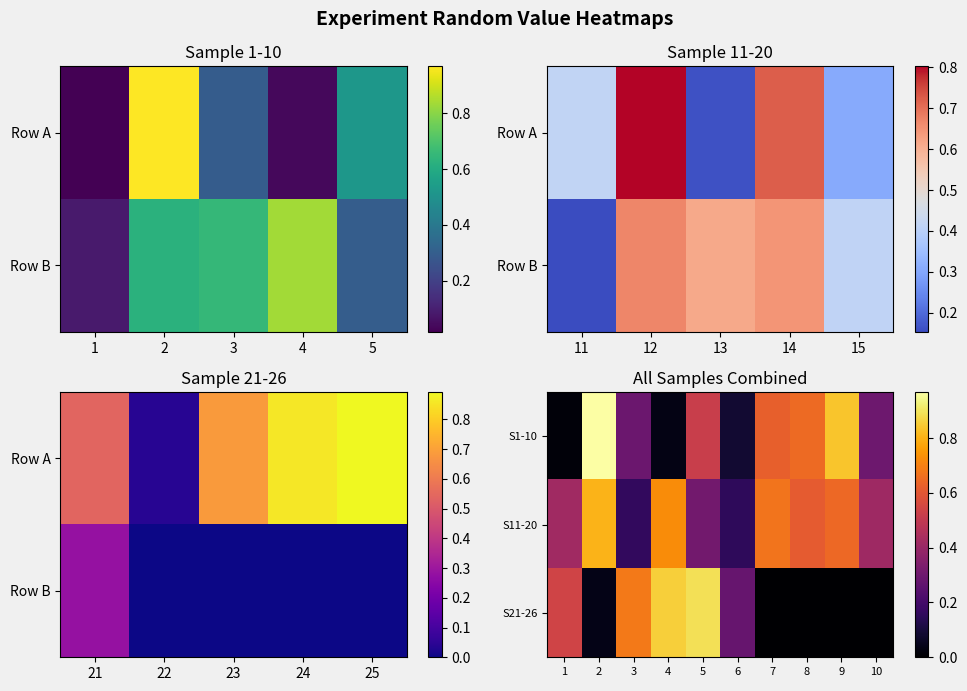

Rank the series at 1 from lowest to highest value.

S1-10, S11-20, S21-26